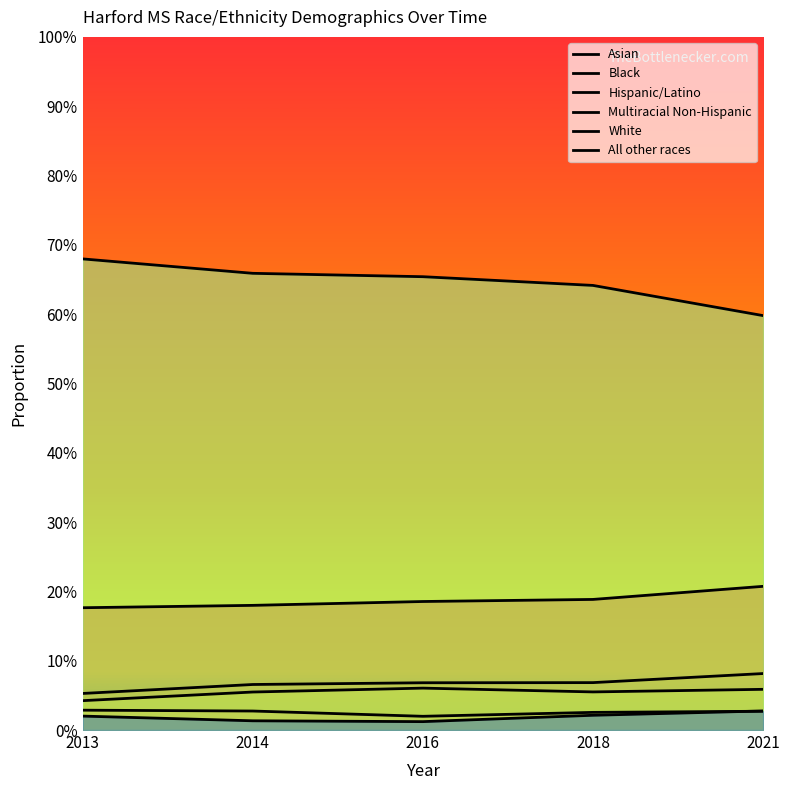

Which series has the largest range (max minus min)?

White